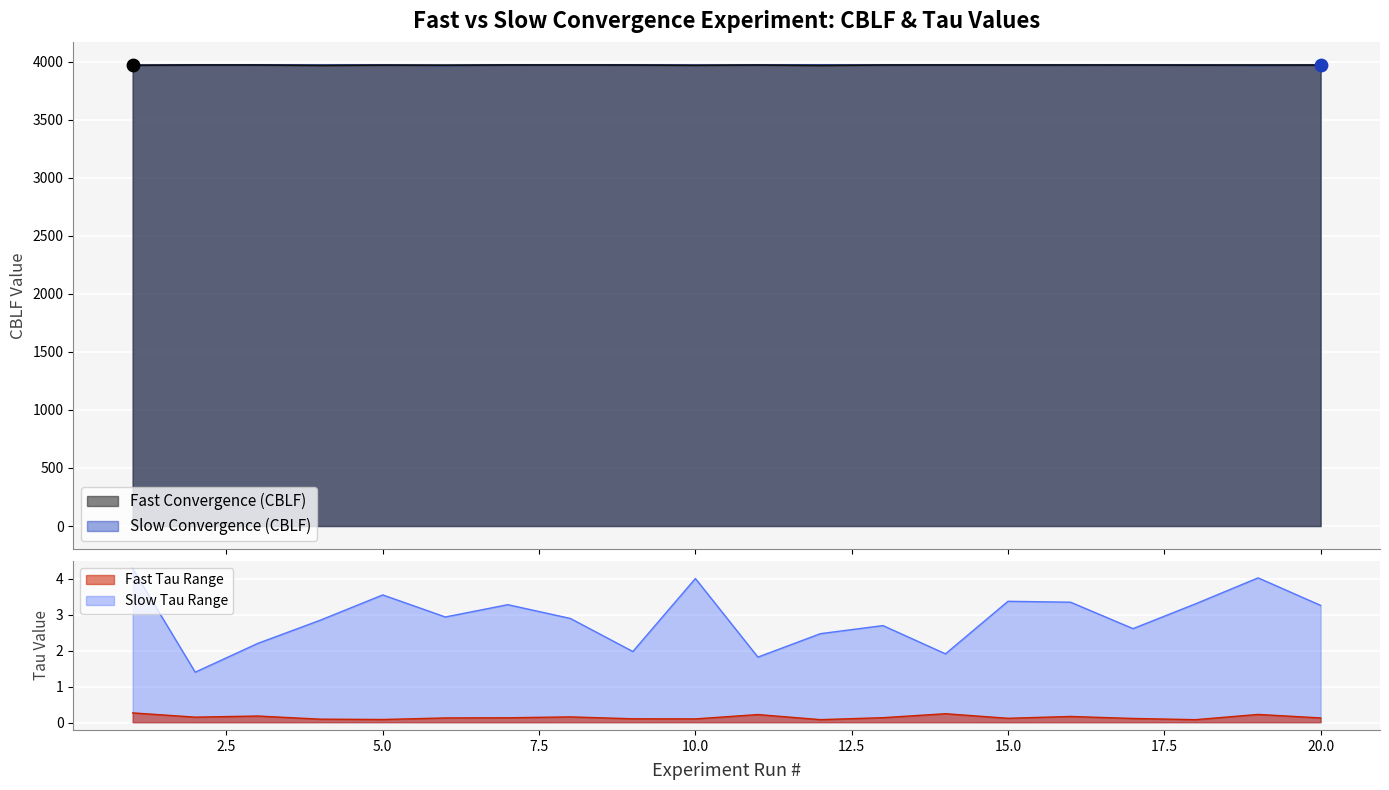

Which series has the widest spread of Y values?

Fast Convergence (CBLF)